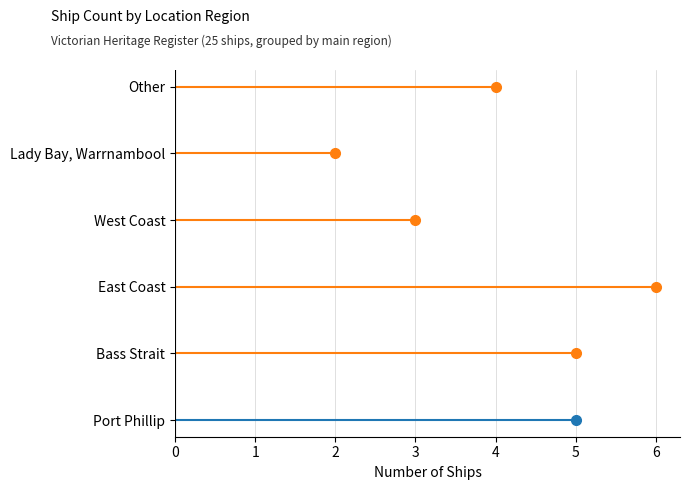

Reading right to left, what are all the values shown in this chart?

Other=4	Lady Bay, Warrnambool=2	West Coast=3	East Coast=6	Bass Strait=5	Port Phillip=5